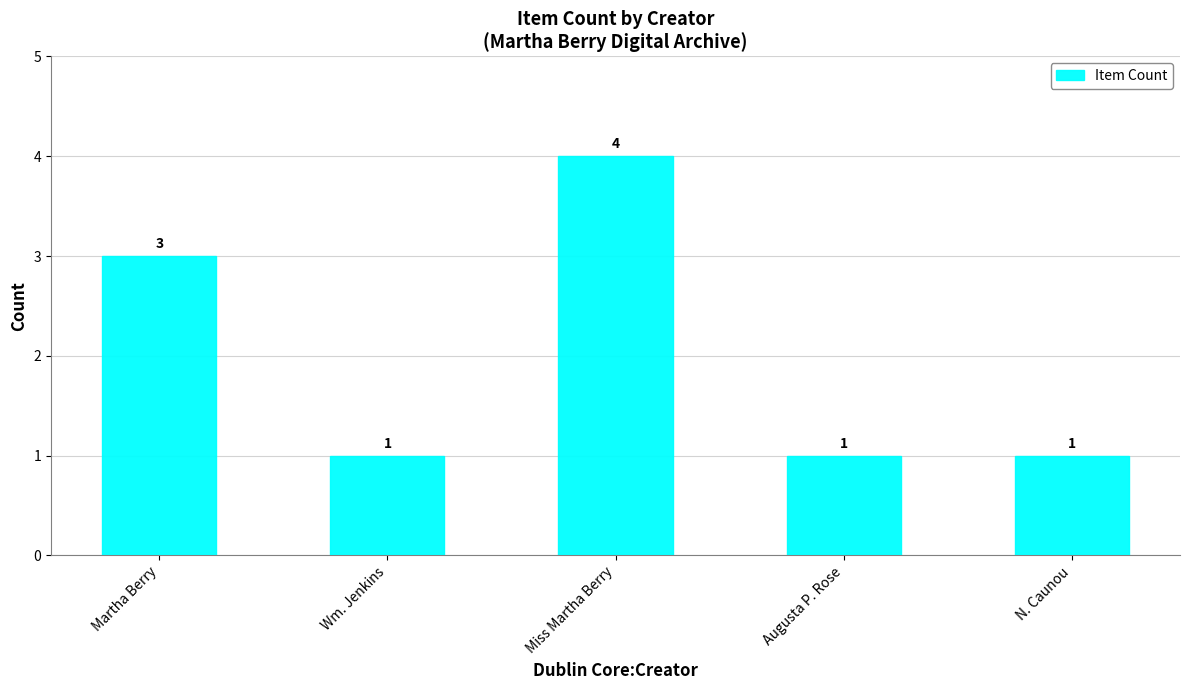

Reading left to right, list all the values displayed in this chart.

3	1	4	1	1